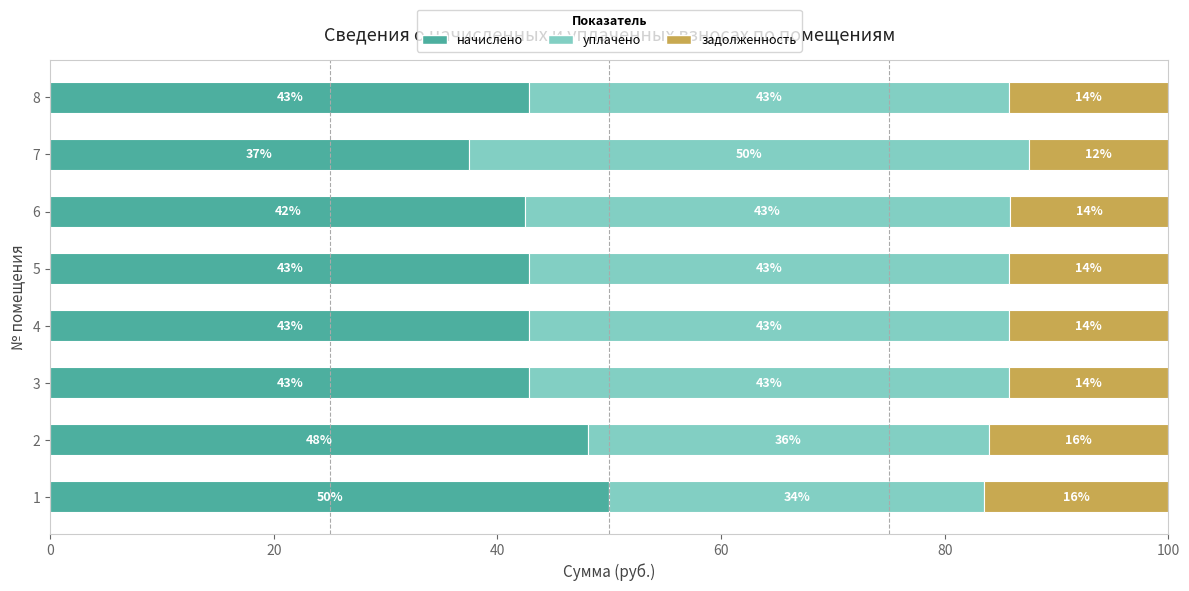

What is the lowest value of the начислено series?

37.5